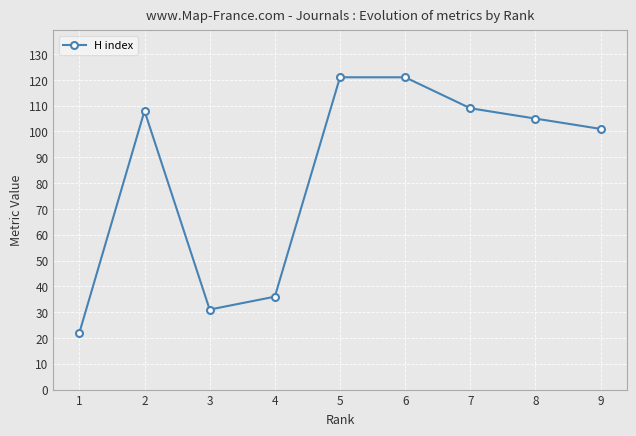

What is the smallest value displayed?

22